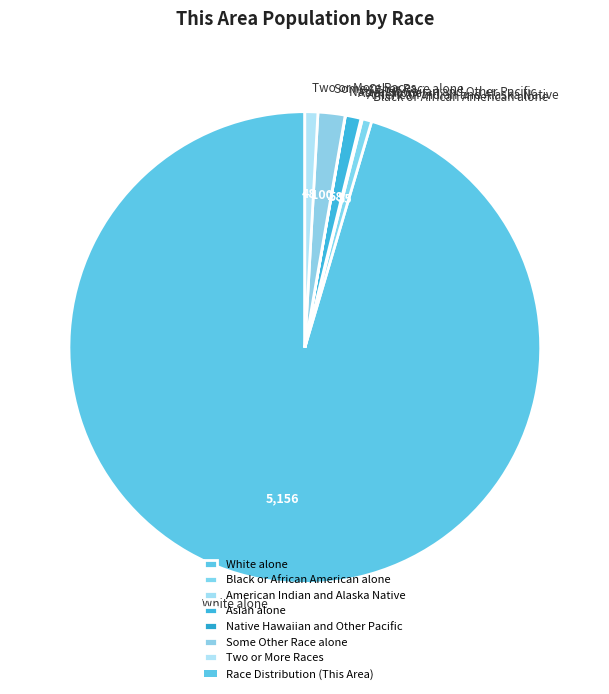

True or false: Asian alone accounts for 13% of the total.

False